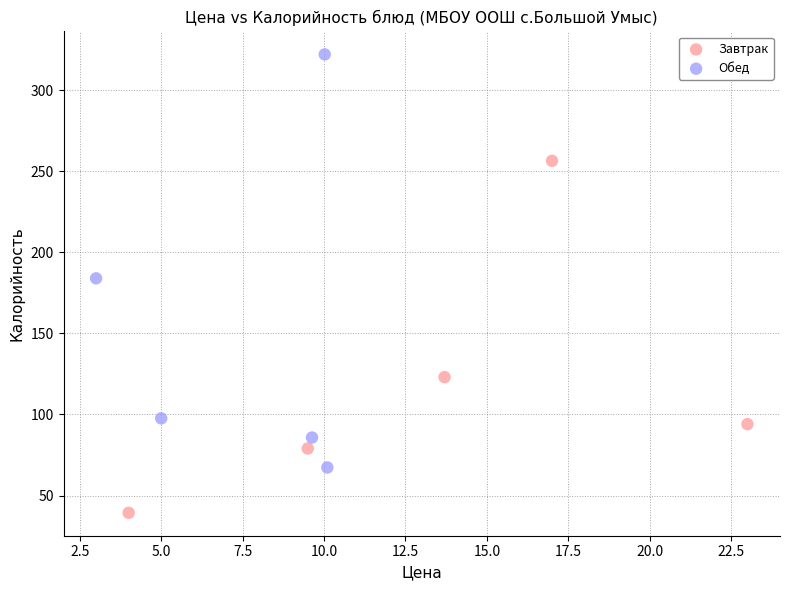

What are all the series names shown in the legend?

Завтрак, Обед